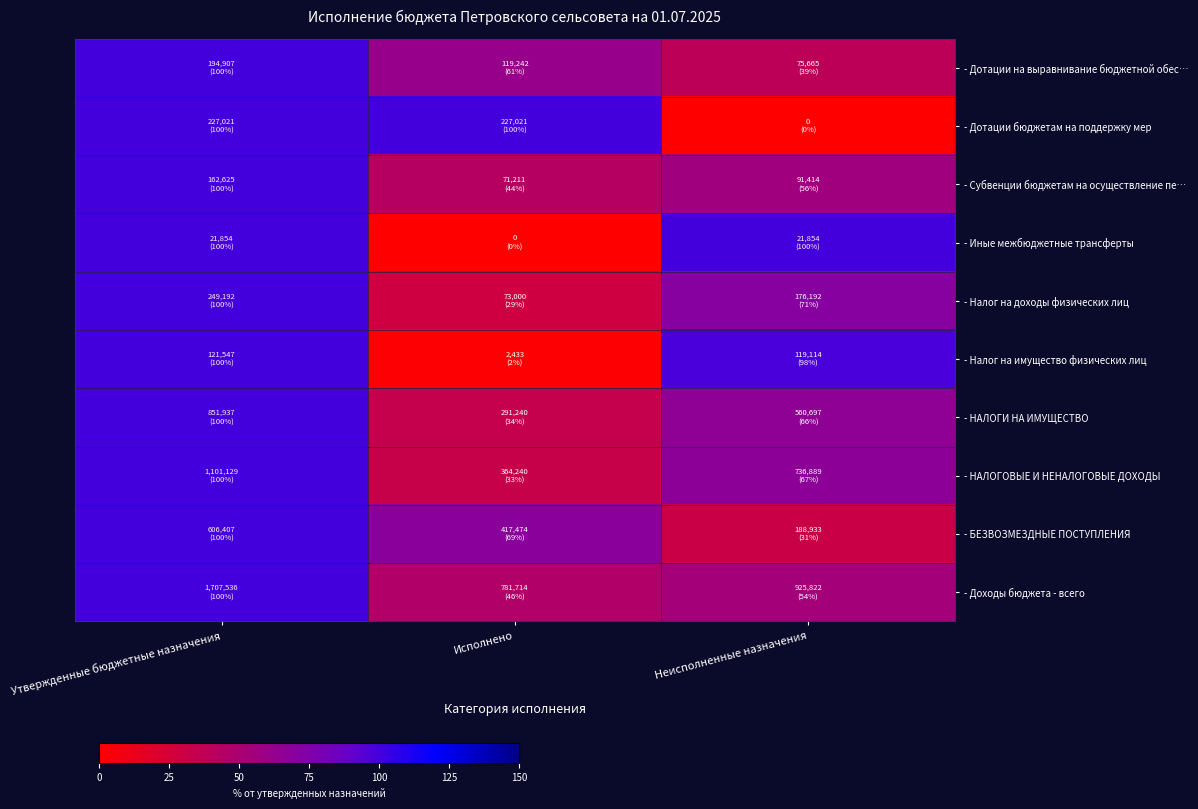

What is the spread (max minus min) of values at Неисполненные назначения?

100.0